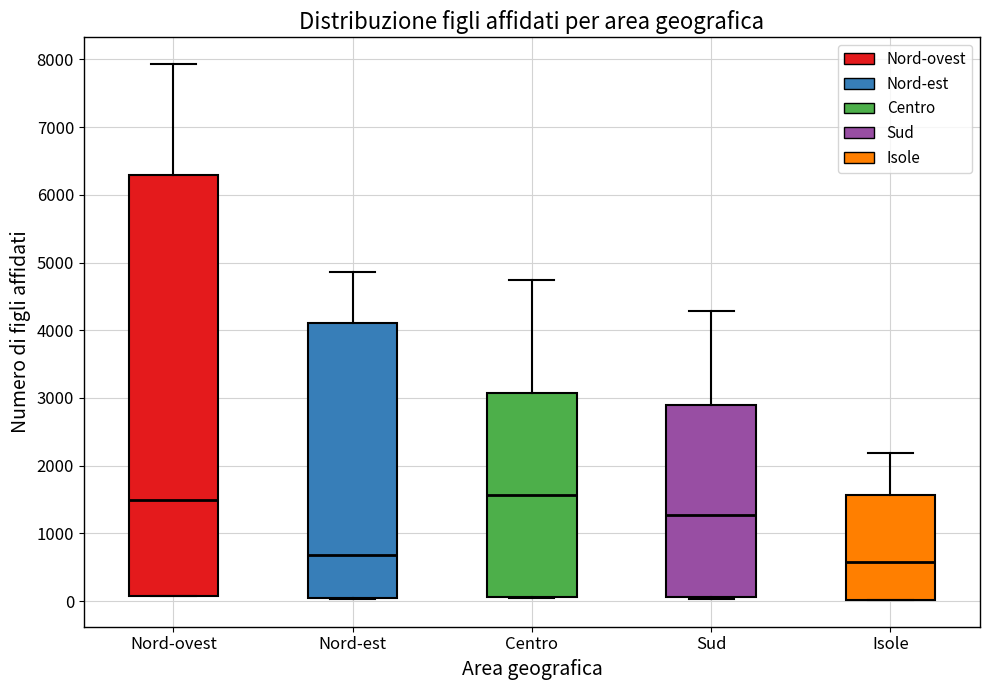

Reading left to right, transcribe this box plot: for each box, give where its median line is, the range the box spans, and where its two whiskers end, as read against the y-axis. The values are not printed on the chart, so give them approximately, as read against the axis.

Nord-ovest: median 1500, box 100 to 6300, whiskers 100 to 7900
Nord-est: median 700, box 0 to 4100, whiskers 0 to 4900
Centro: median 1600, box 100 to 3100, whiskers 0 to 4700
Sud: median 1300, box 100 to 2900, whiskers 0 to 4300
Isole: median 600, box 0 to 1600, whiskers 0 to 2200